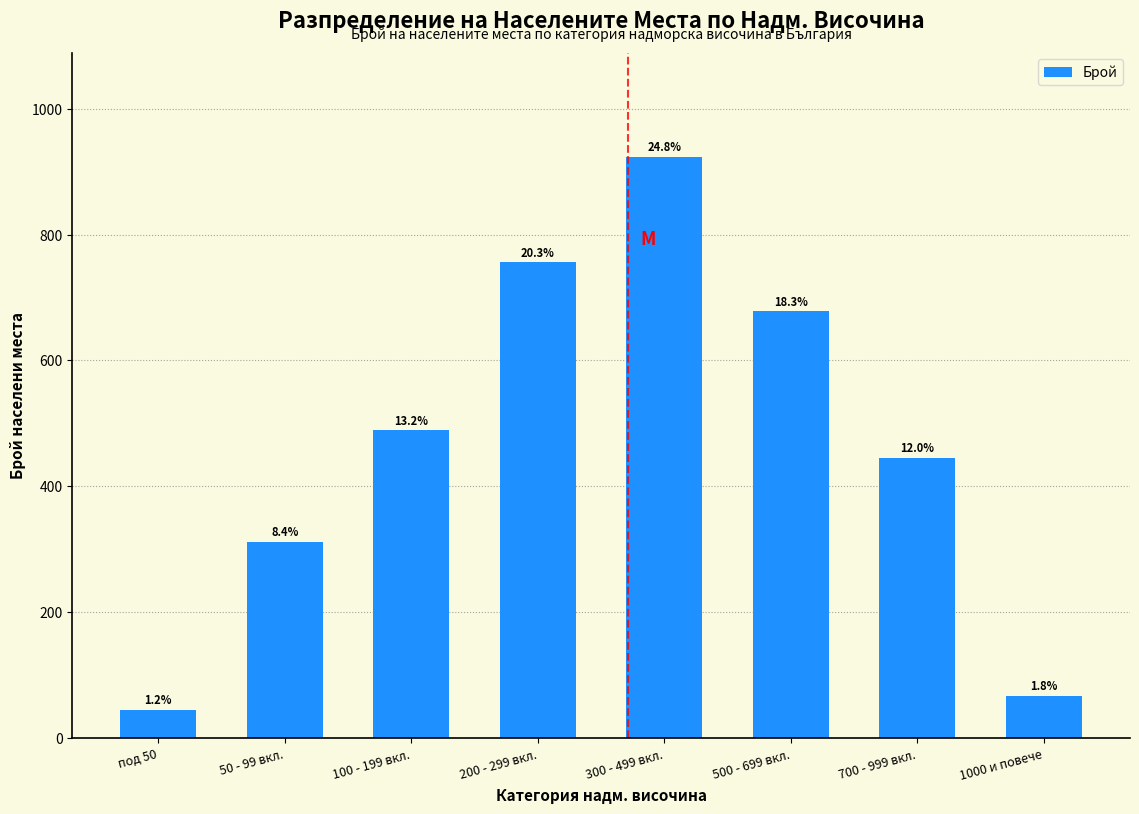

How many bars are there in total?

8